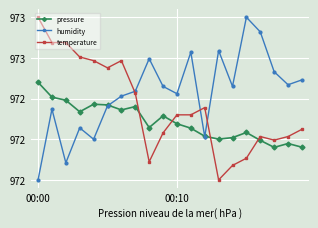

What are all the series names shown in the legend?

pressure, humidity, temperature